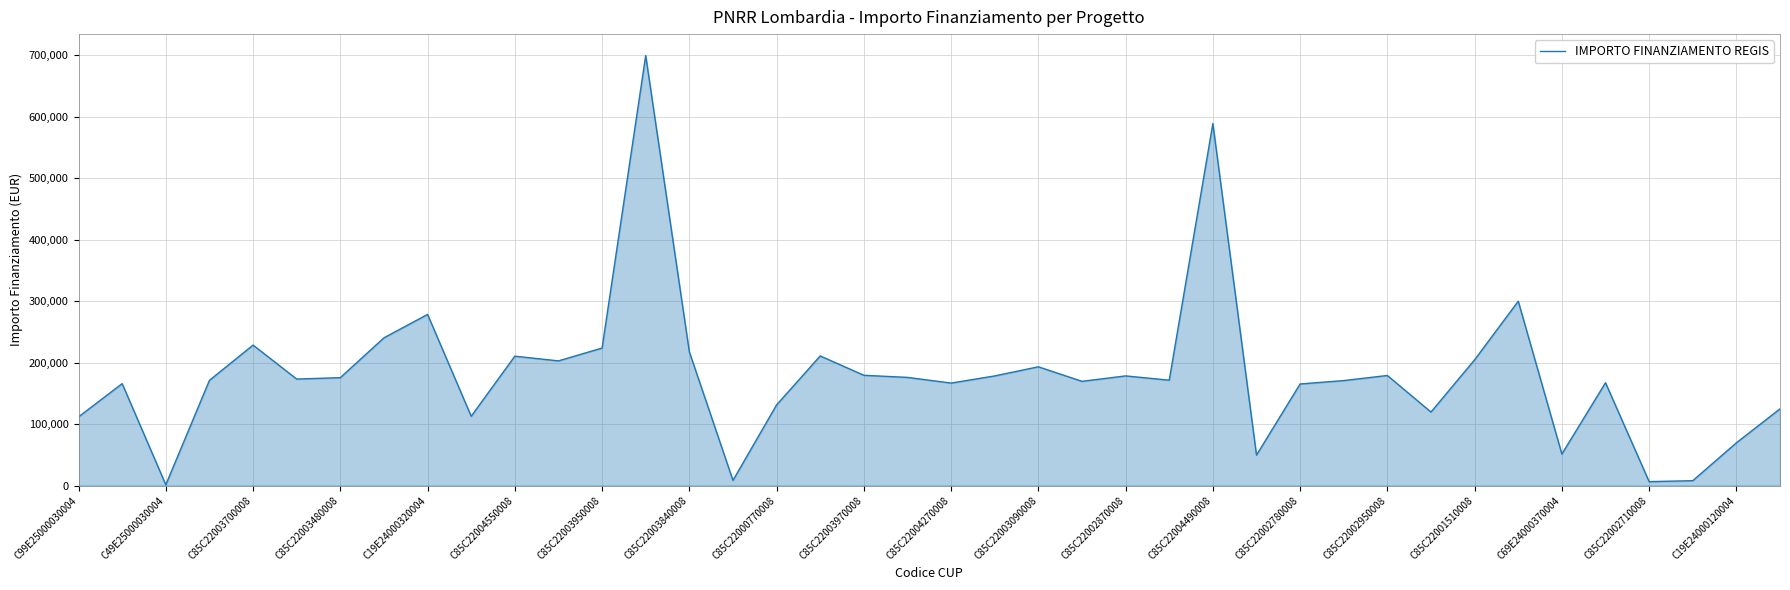

Where is the data nearest to the value 350467?

33